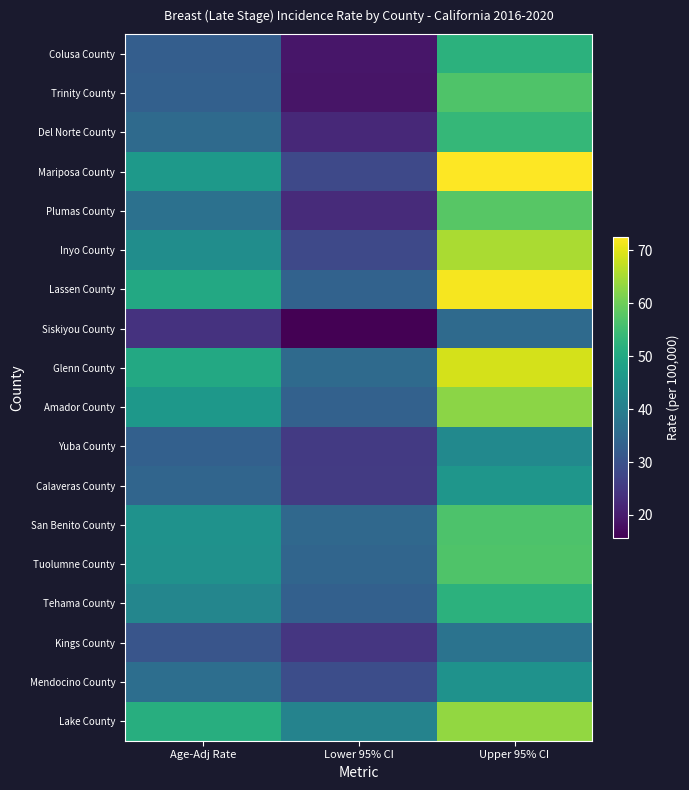

Which category has the lowest value across all series?

Lower 95% CI